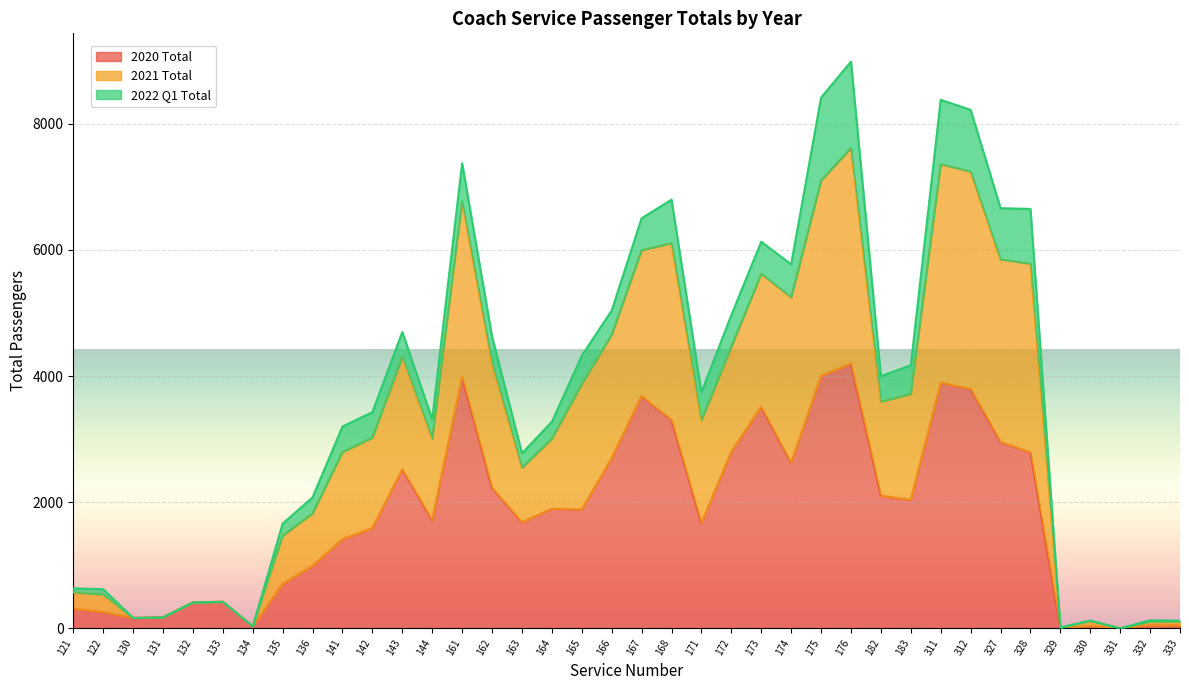

What is the difference between the highest and lowest values at 167?

2819